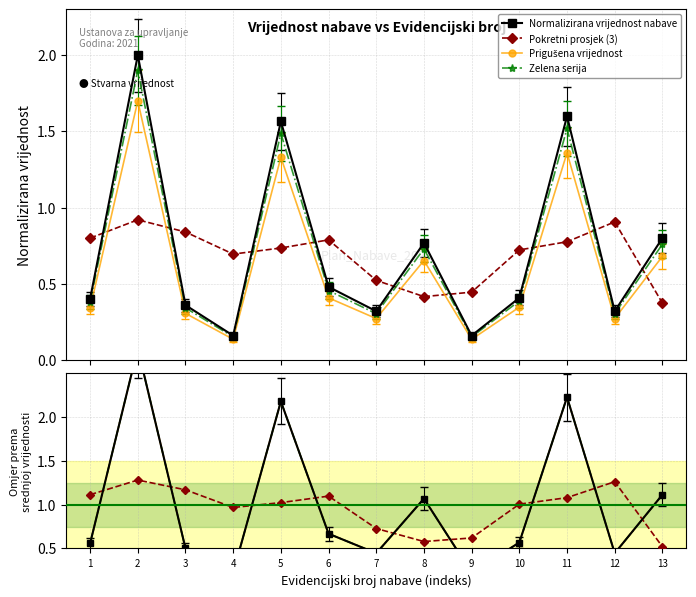

Reading left to right, transcribe all the data shown in this chart.

Normalizirana vrijednost nabave: 1=0.6	2=2.8	3=0.5	4=0.2	5=2.2	6=0.7	7=0.4	8=1.1	9=0.2	10=0.6	11=2.2	12=0.4	13=1.1
Pokretni prosjek (3): 1=1.1	2=1.3	3=1.2	4=1.0	5=1.0	6=1.1	7=0.7	8=0.6	9=0.6	10=1.0	11=1.1	12=1.3	13=0.5
Prigušena vrijednost: 1=0.6	2=2.8	3=0.5	4=0.2	5=2.2	6=0.7	7=0.4	8=1.1	9=0.2	10=0.6	11=2.2	12=0.4	13=1.1
Zelena serija: 1=0.6	2=2.8	3=0.5	4=0.2	5=2.2	6=0.7	7=0.4	8=1.1	9=0.2	10=0.6	11=2.2	12=0.4	13=1.1